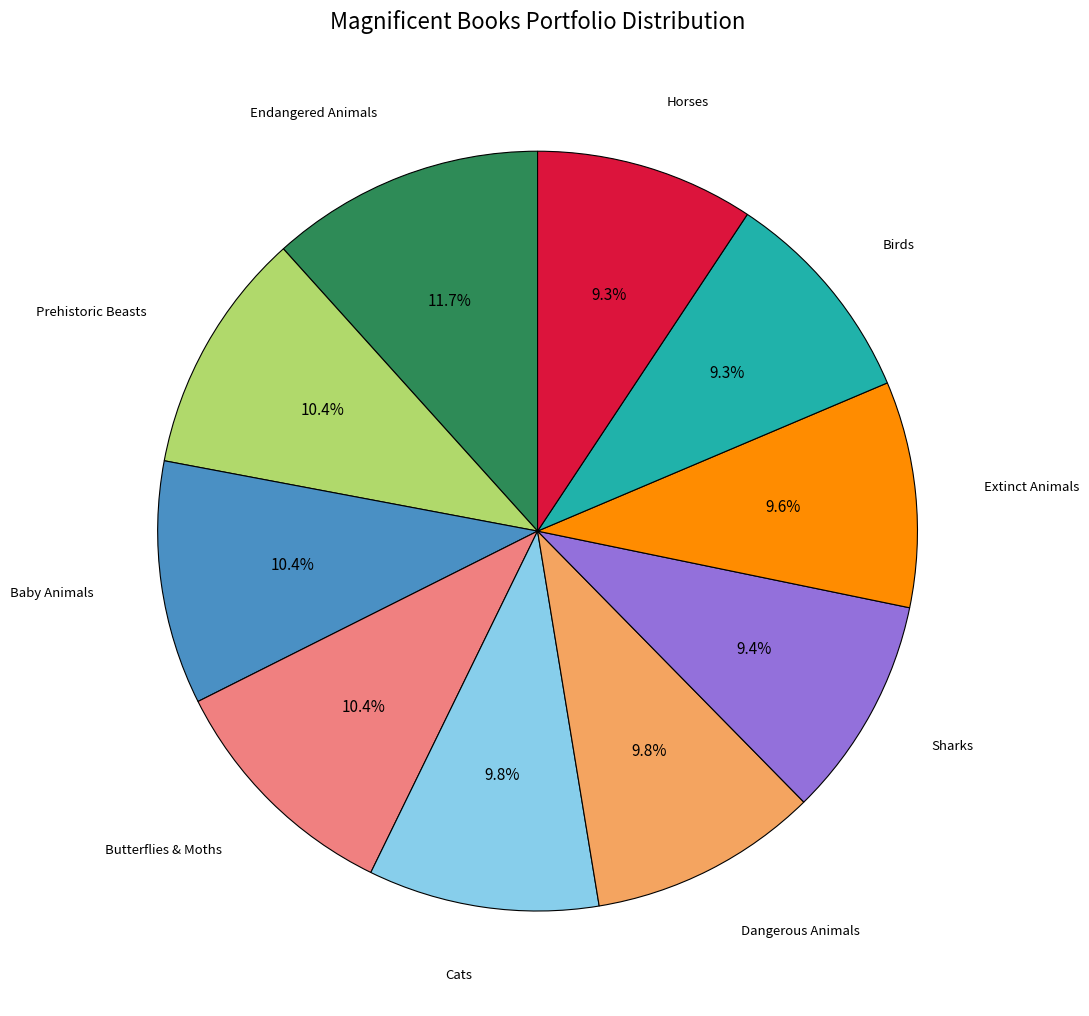

Rank the categories by value from lowest to highest.

Magnificent Book of Birds, Magnificent Book of Horses, Magnificent Book of Sharks, Magnificent Book of Extinct Animals, Magnificent Book of Dangerous Animals, Magnificent Book of Cats, Magnificent Book of Butterflies and Moths, Magnificent Book of Baby Animals, Magnificent Book of Prehistoric Beasts, Magnificent Book of Endangered Animals